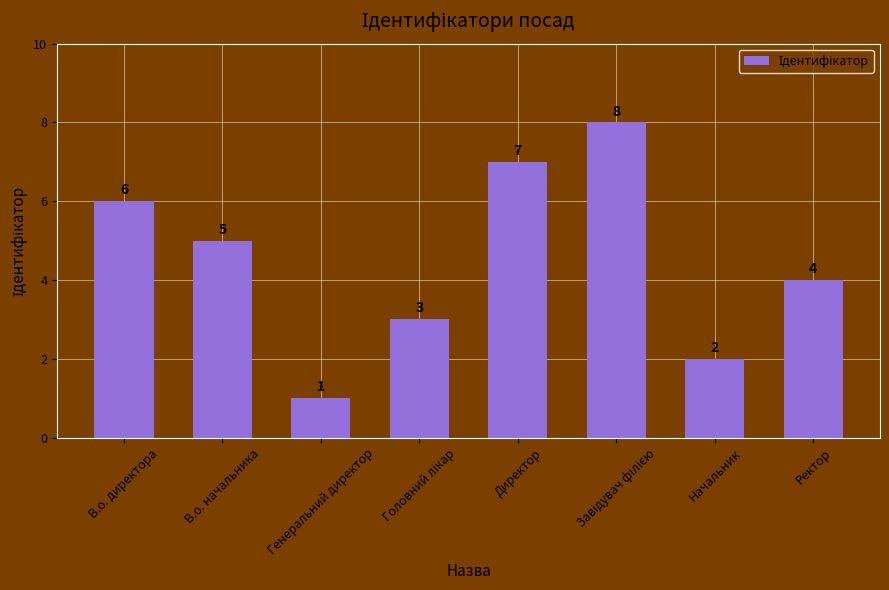

What is the sum of all values?

36